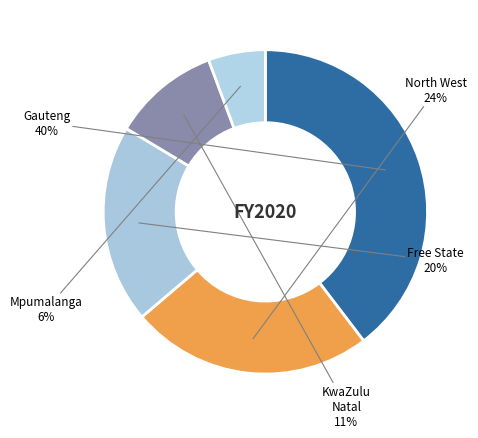

Rank the categories by value from lowest to highest.

Mpumalanga, KwaZulu Natal, Free State, North West, Gauteng